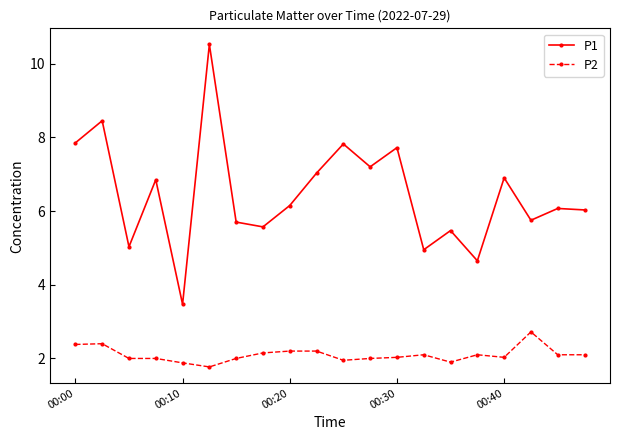

What is the sum of all P2 values?

42.0